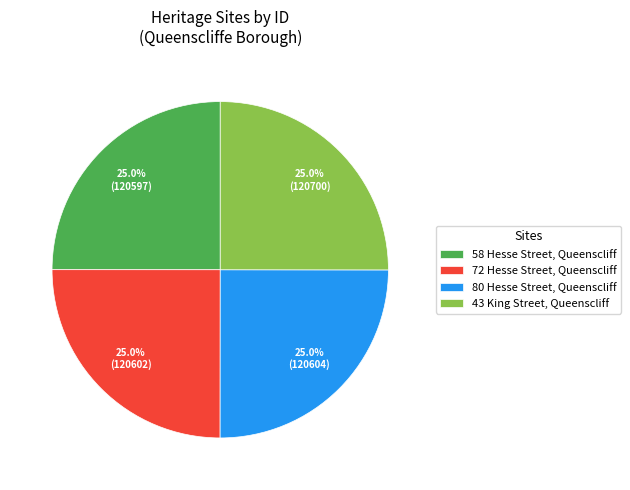

What is the ratio of the value at 80 Hesse Street, Queenscliff to the value at 43 King Street, Queenscliff?

1.0